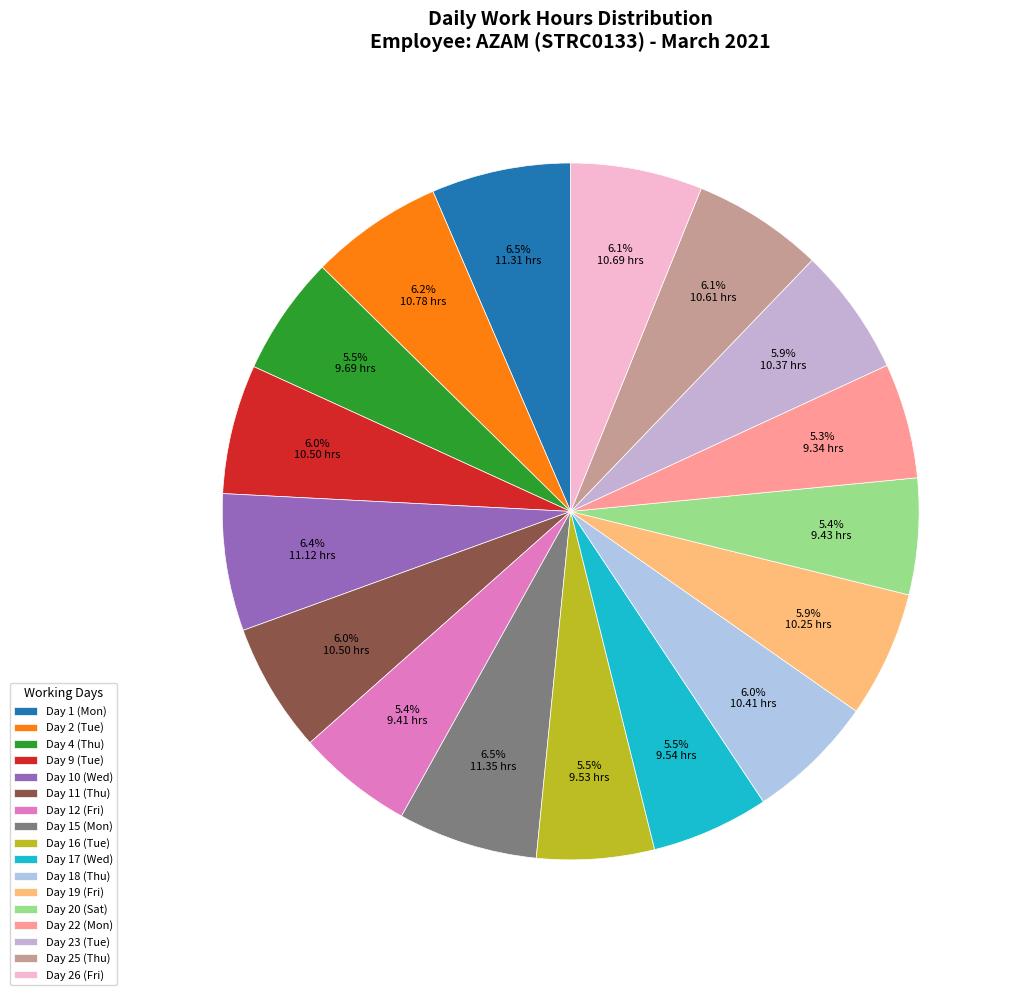

To the nearest percent, what is the combined percentage of Day 15 (Mon) and Day 17 (Wed)?

12%